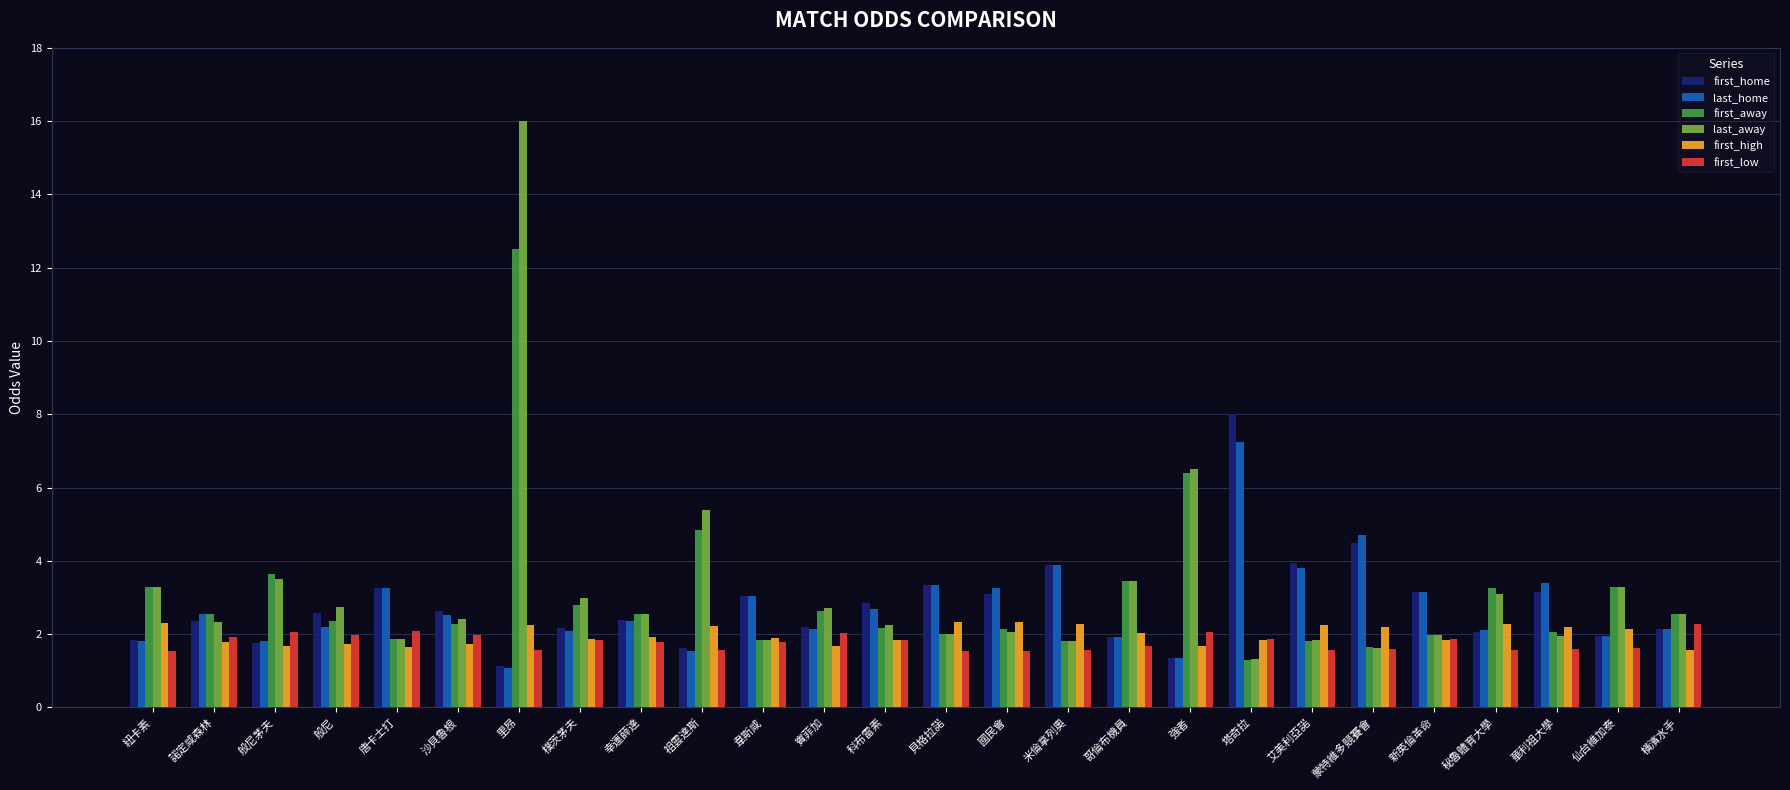

Which series has the largest total across all categories?

last_away